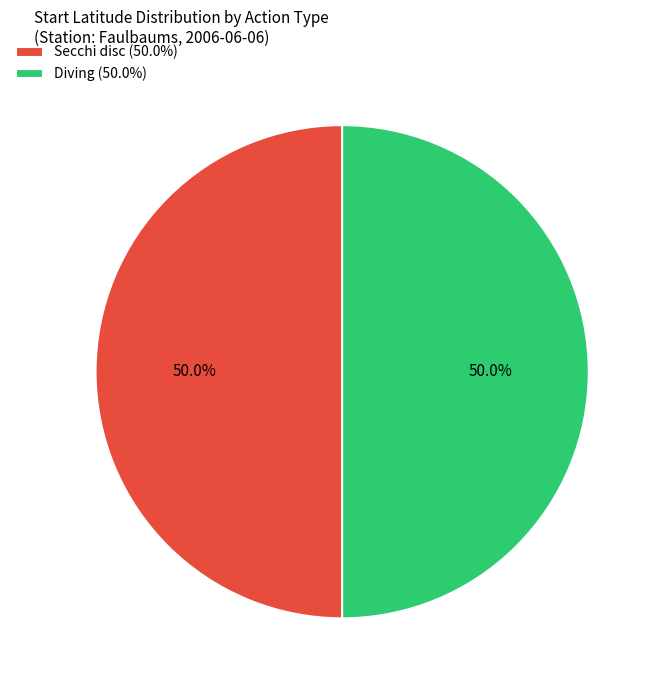

What is the ratio of the value at Secchi disc (50.0%) to the value at Diving (50.0%)?

1.0